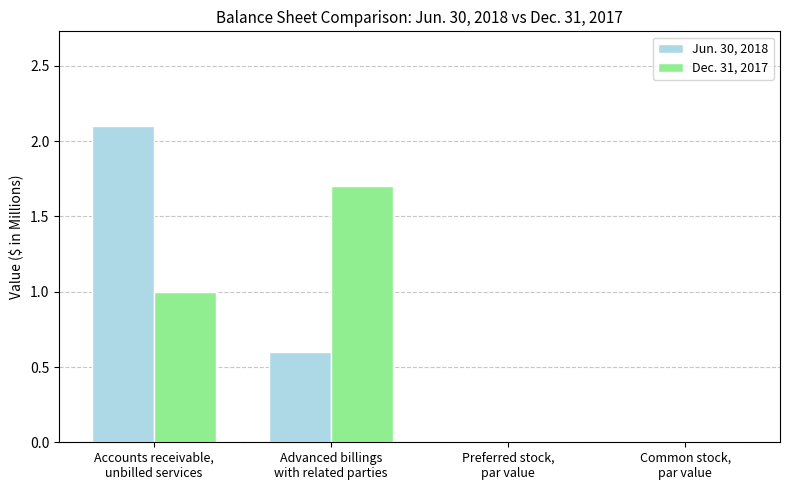

Between Advanced billings
with related parties and Preferred stock,
par value, which series saw the biggest shift?

Dec. 31, 2017